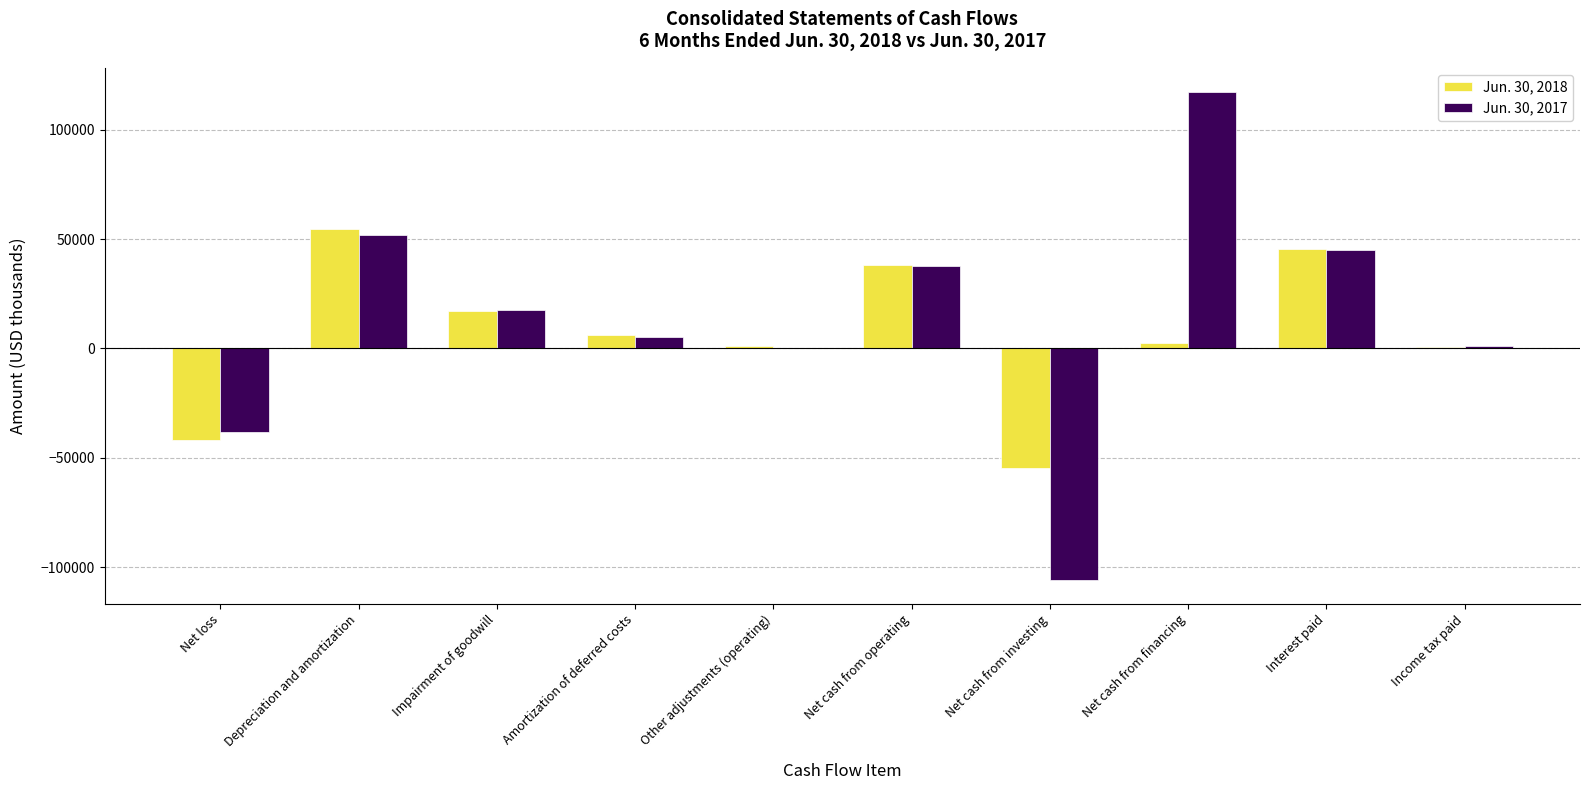

How many groups of bars are there?

10